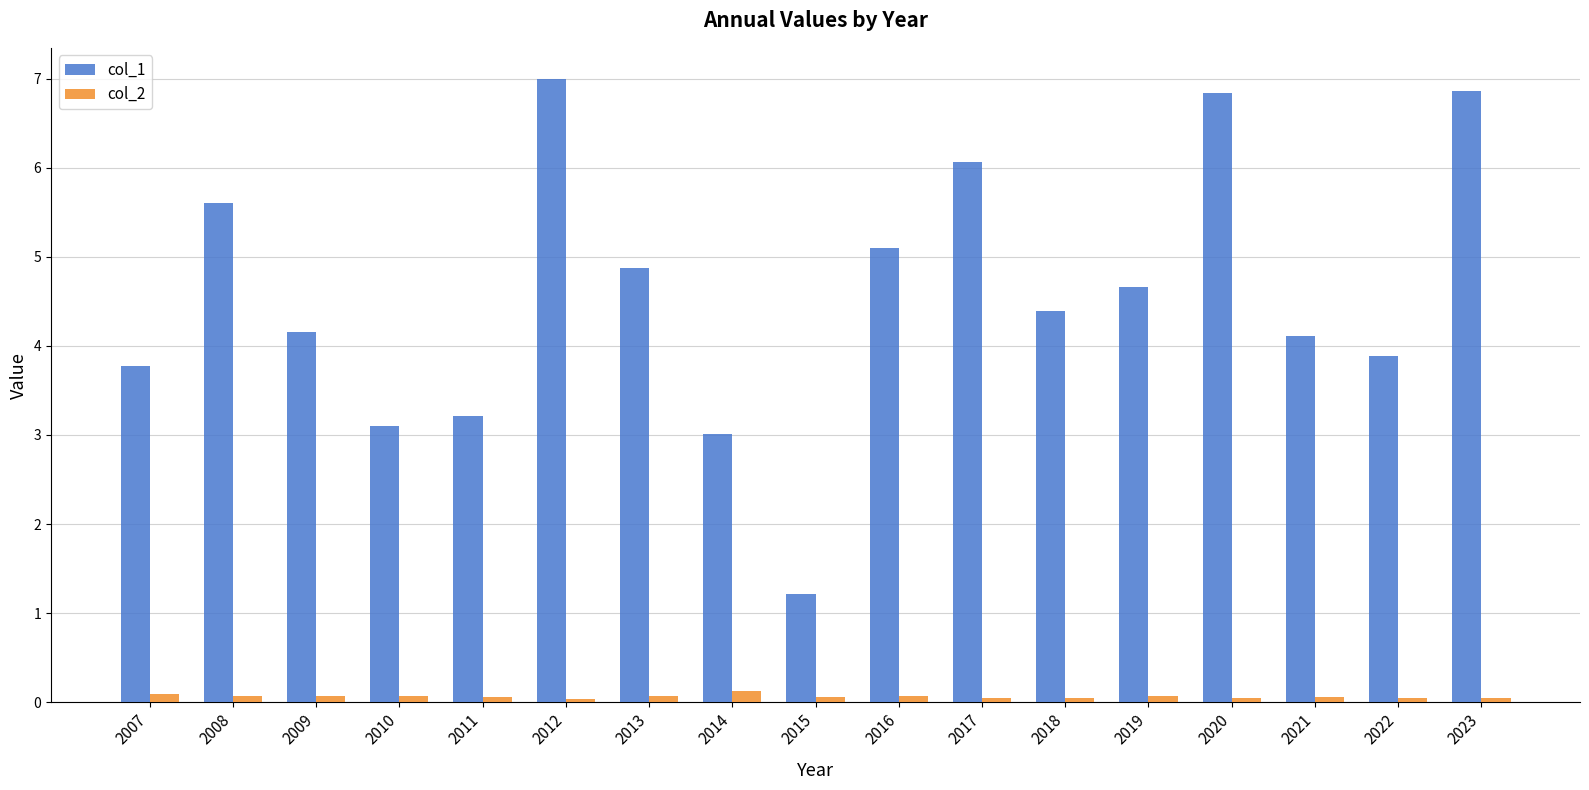

Which series has the widest spread of values?

col_1